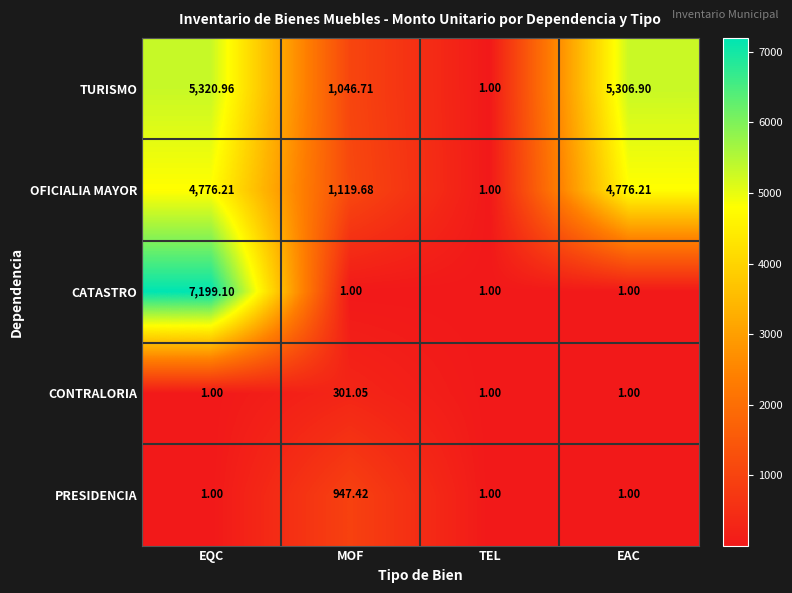

Which series has the largest range (max minus min)?

CATASTRO